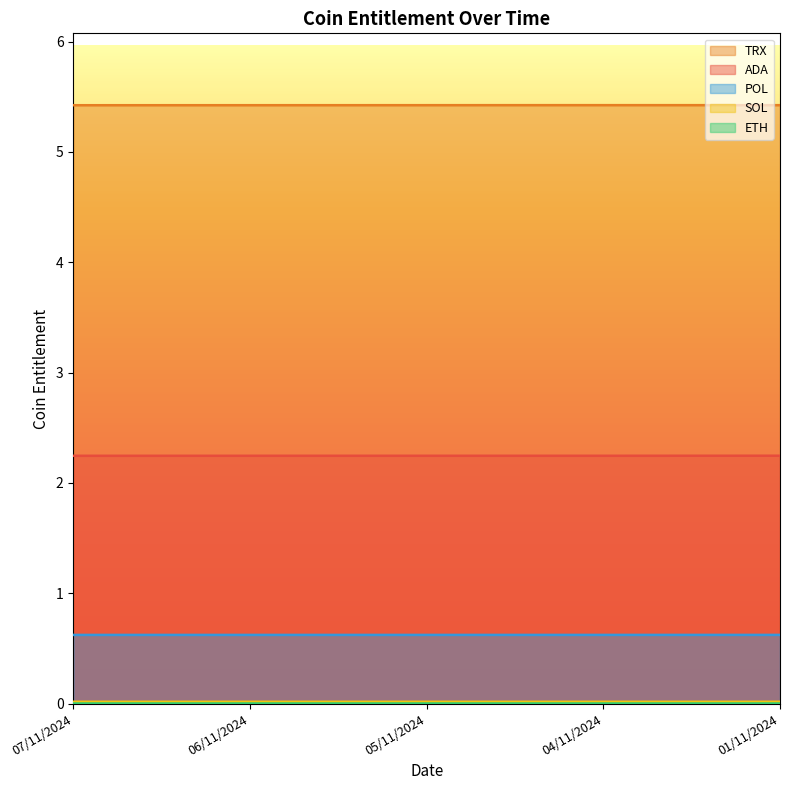

Which category has the highest value across all series?

04/11/2024